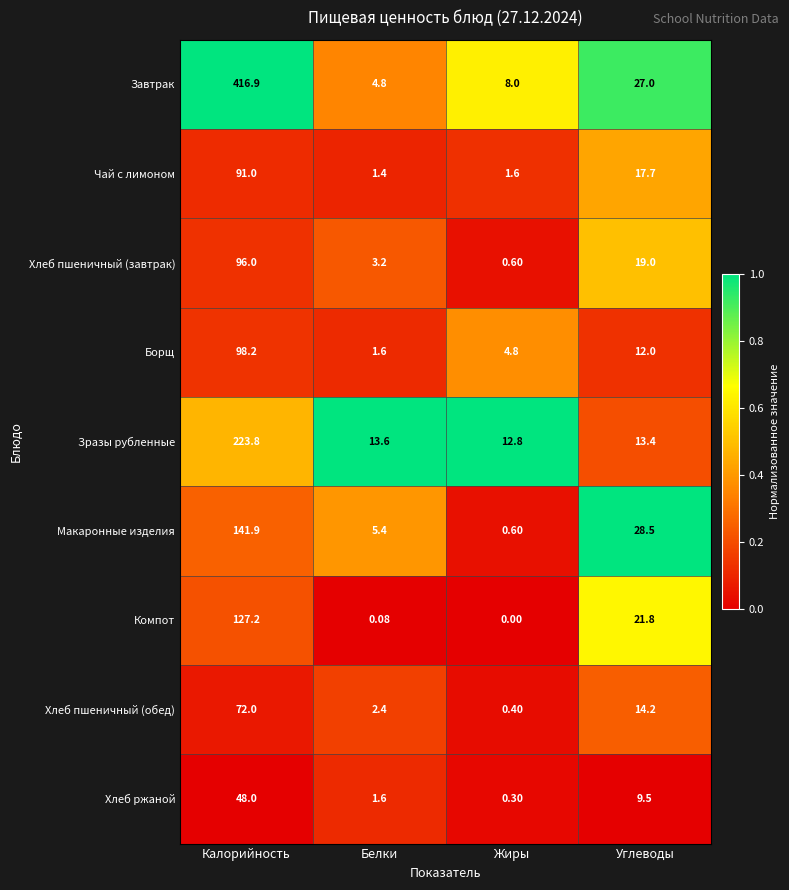

List the labels in order of Завтрак value, smallest first.

Белки, Жиры, Углеводы, Калорийность